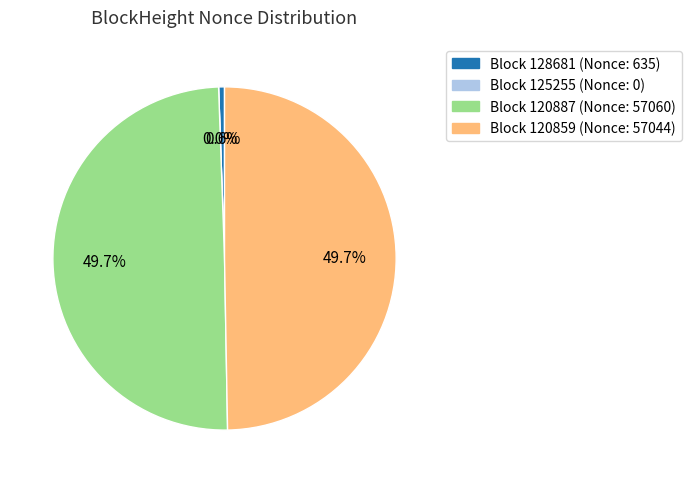

True or false: 120887 accounts for 50% of the total.

True